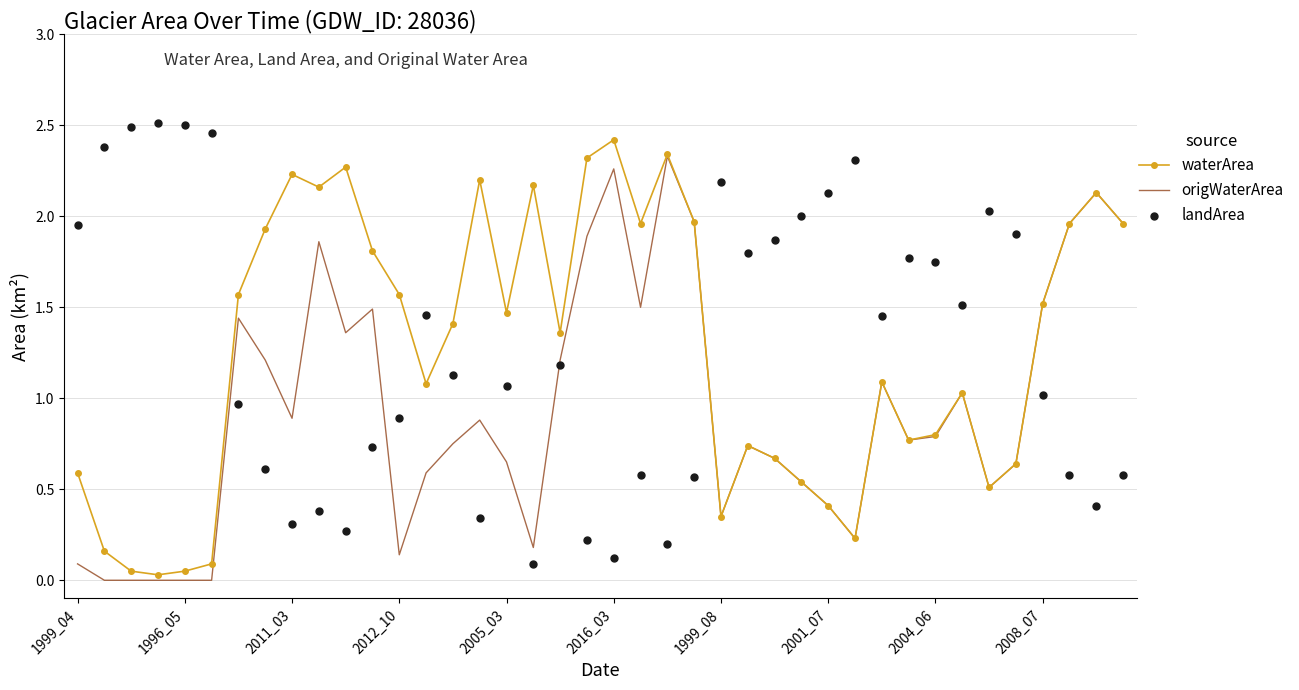

What is the highest value of the waterArea series?

2.4